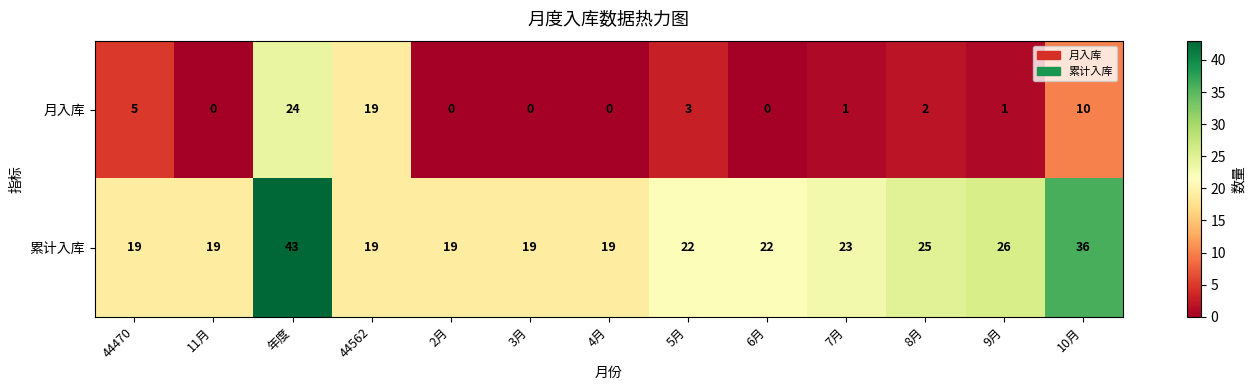

Rank the series by their average value, from highest to lowest.

累计入库, 月入库